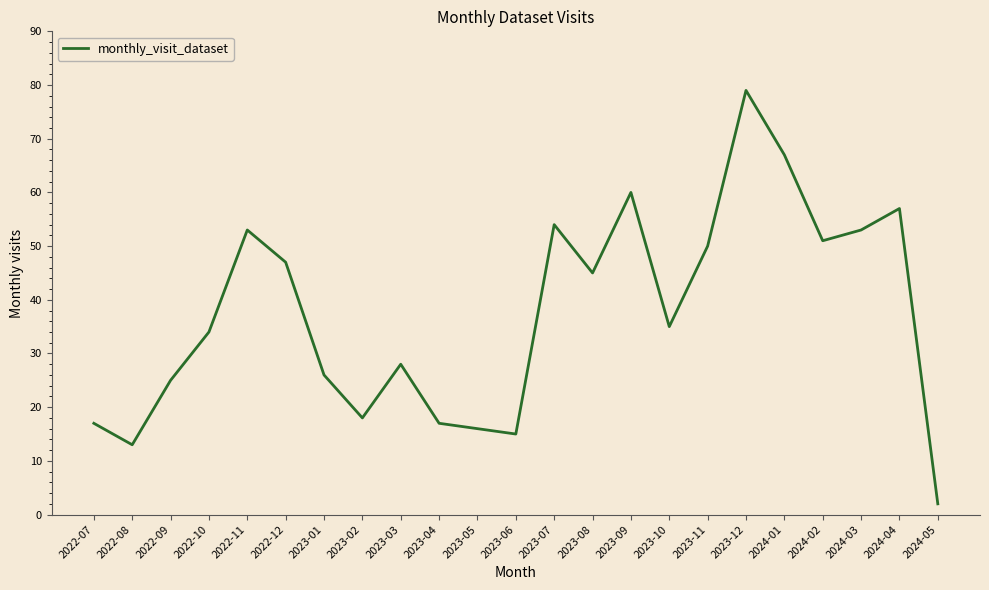

What position from the left is 2023-11?

17